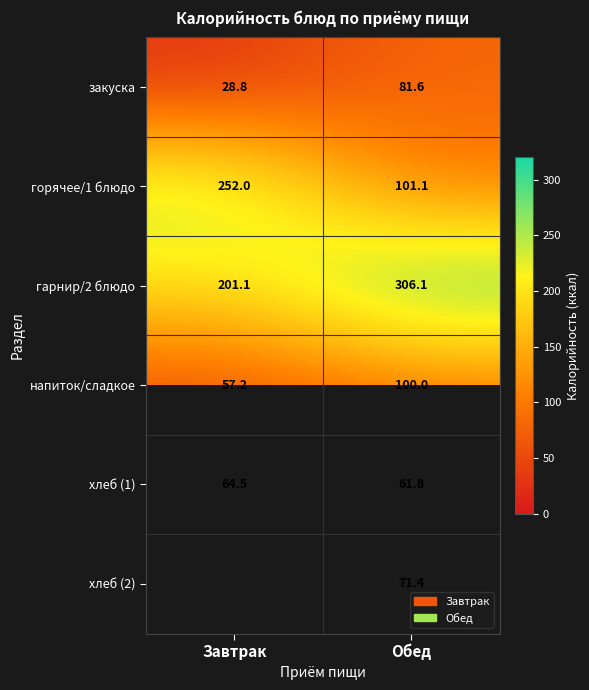

The value of закуска at Завтрак is 10.4. True or false?

False